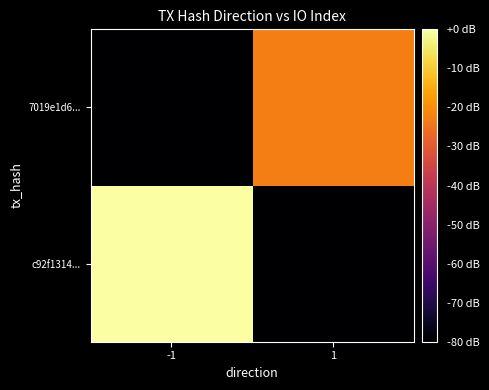

Which has a higher value, 1 or -1?

-1